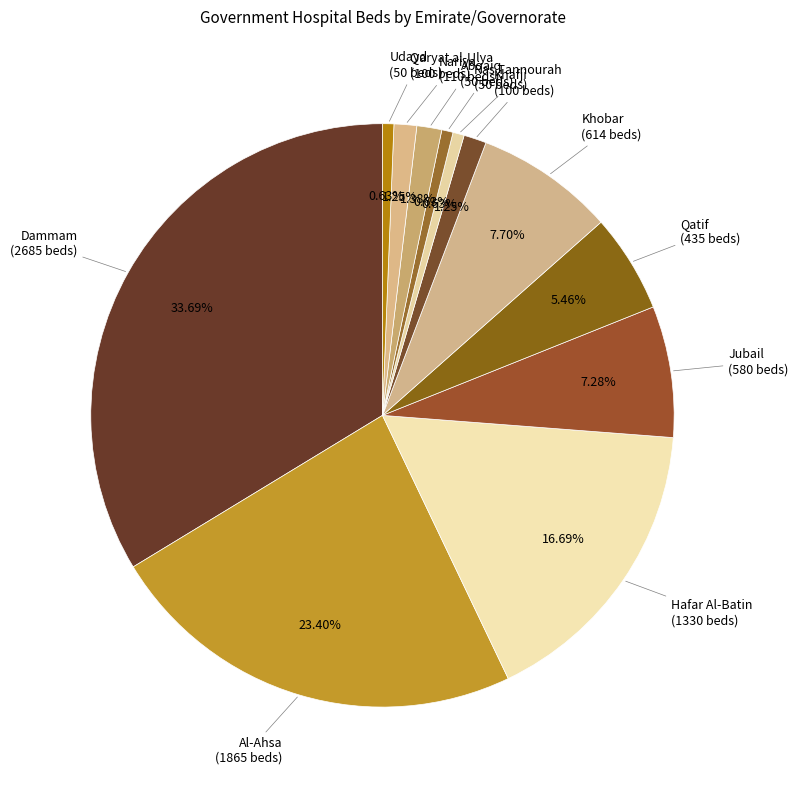

How many segments does this pie chart have?

12